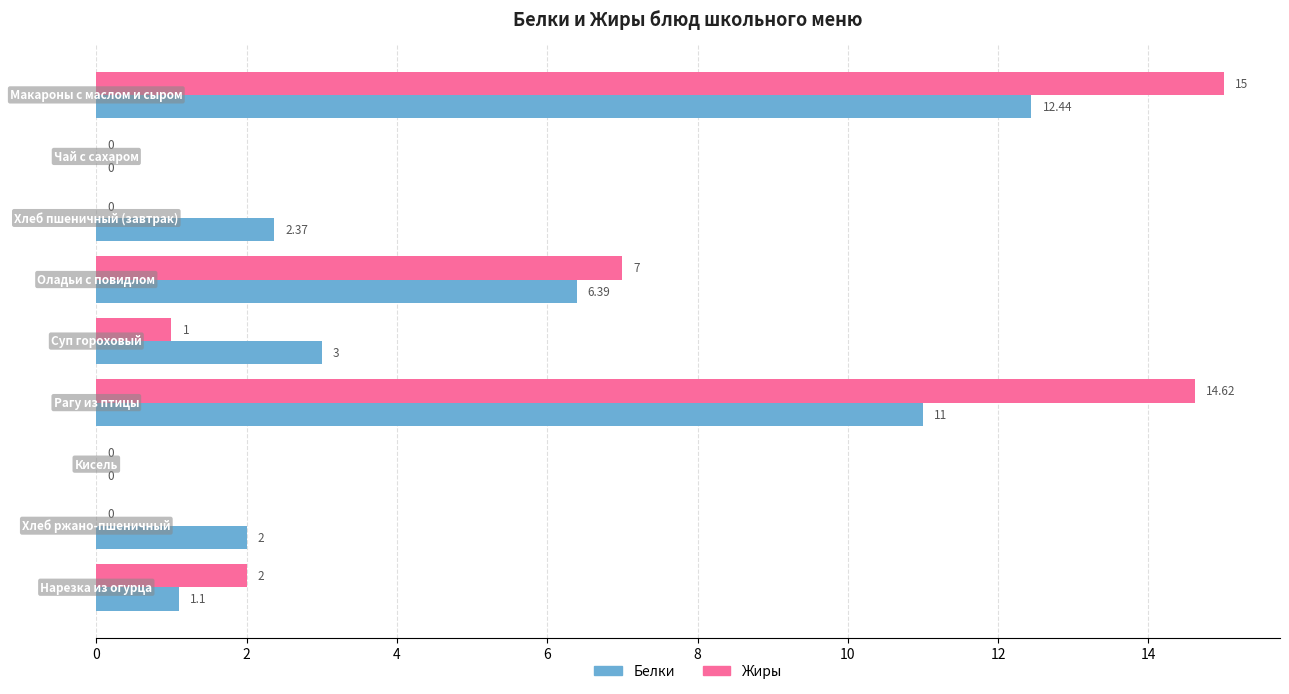

How many distinct data groups are displayed?

2